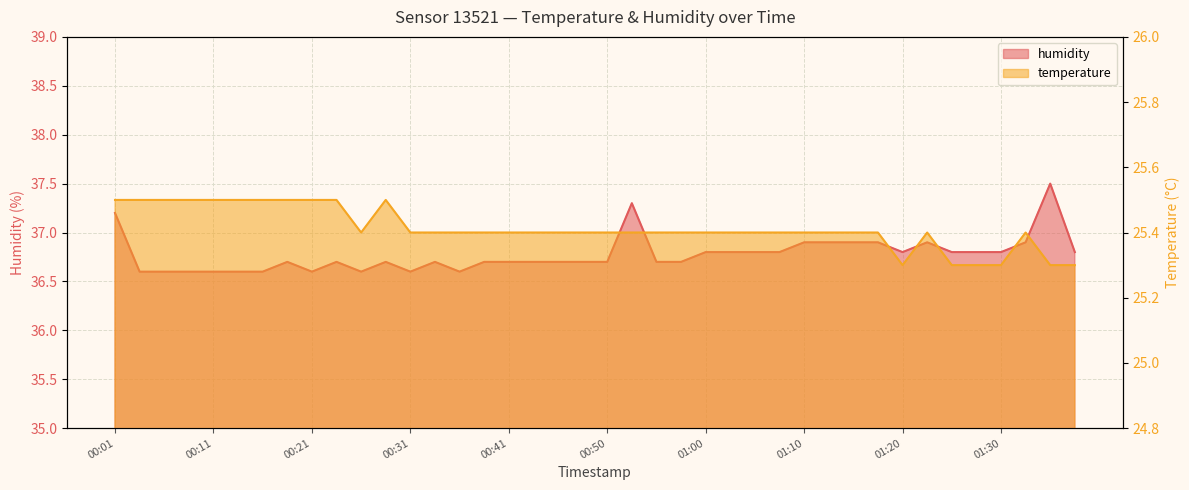

What is the value of the humidity point at the 8th from the left?

36.7